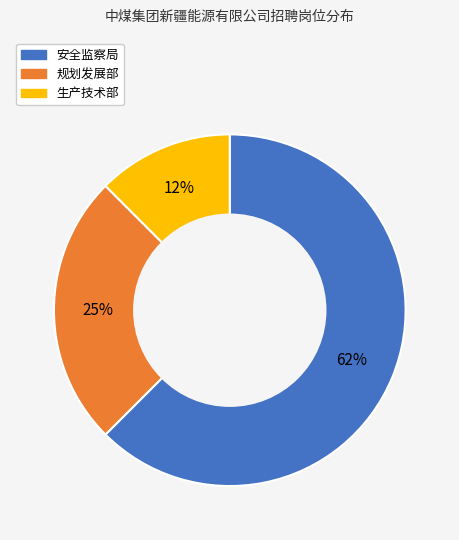

What percentage is the 规划发展部 slice, to the nearest percent?

25%